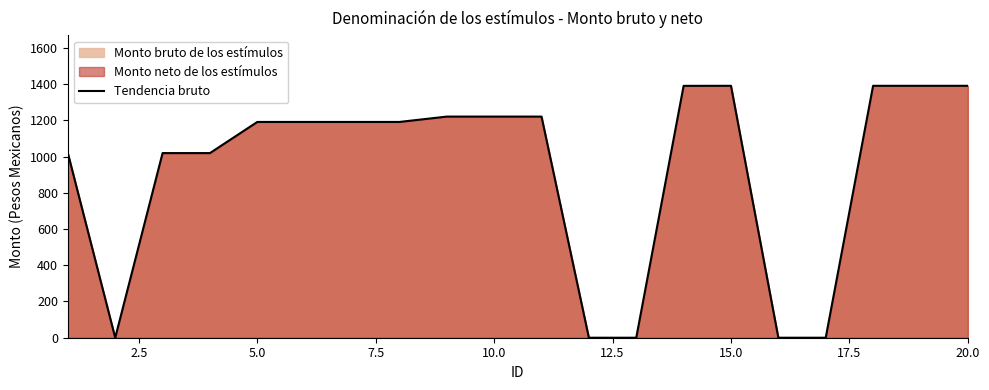

How many points are higher than both their immediate neighbors (excluding endpoints)?

1